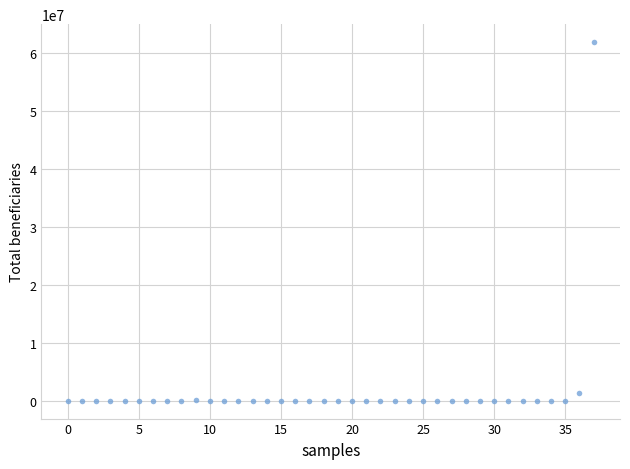

Count the number of points in this scatter plot.

38